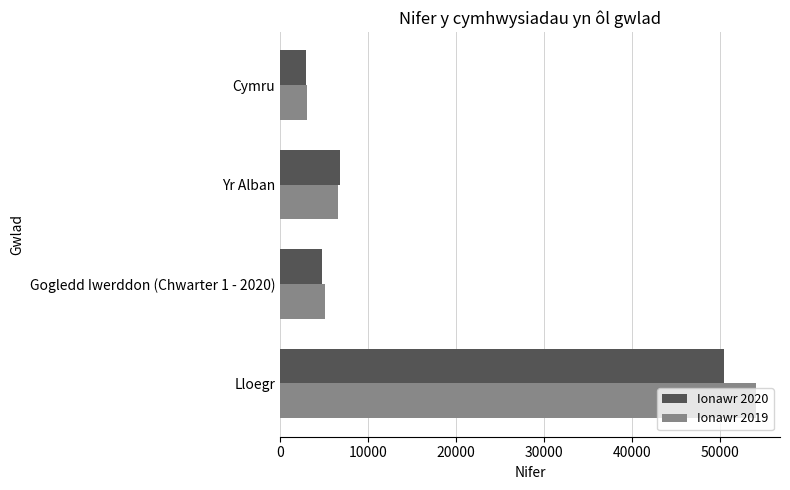

Rank the categories by Ionawr 2020 value from highest to lowest.

Lloegr, Yr Alban, Gogledd Iwerddon (Chwarter 1 - 2020), Cymru